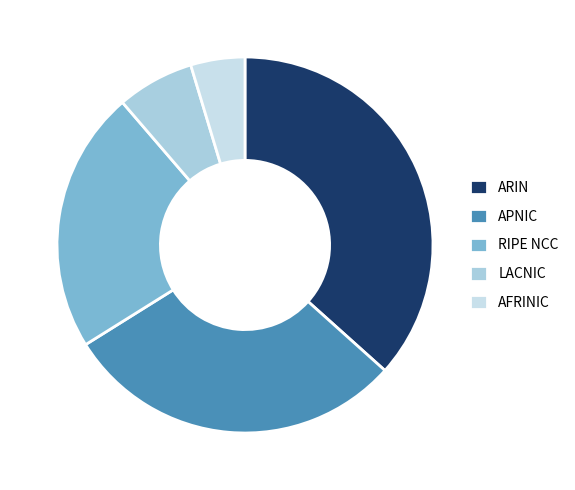

Rank the categories by value from lowest to highest.

AFRINIC, LACNIC, RIPE NCC, APNIC, ARIN